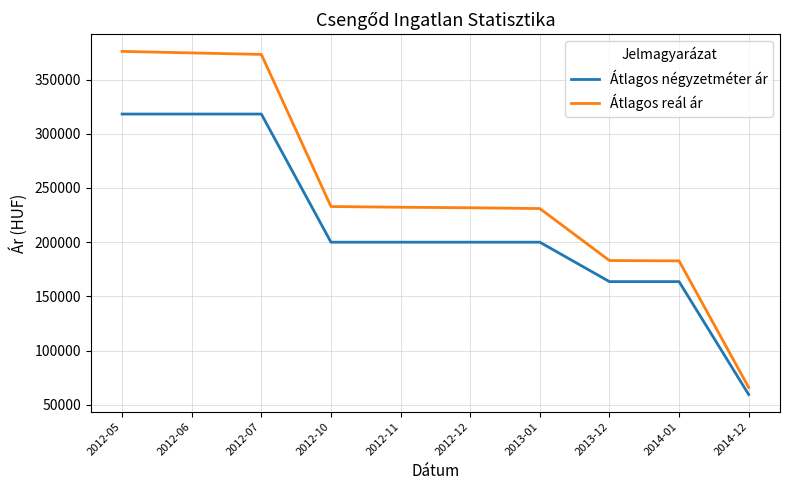

True or false: Átlagos reál ár and Átlagos négyzetméter ár intersect in this chart.

False